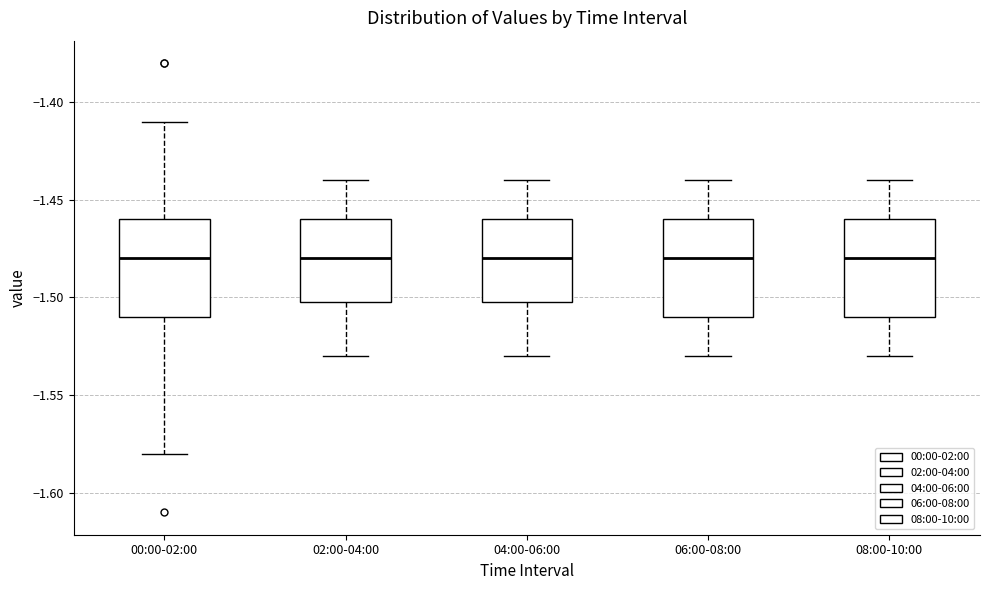

Reading left to right, read every box against the y-axis: the position of its median line, the range the box covers, and the ends of its whiskers. The values are not printed on the chart, so give them approximately, as read against the axis.

00:00-02:00: median -1.48, box -1.51 to -1.46, whiskers -1.58 to -1.41
02:00-04:00: median -1.48, box -1.50 to -1.46, whiskers -1.53 to -1.44
04:00-06:00: median -1.48, box -1.50 to -1.46, whiskers -1.53 to -1.44
06:00-08:00: median -1.48, box -1.51 to -1.46, whiskers -1.53 to -1.44
08:00-10:00: median -1.48, box -1.51 to -1.46, whiskers -1.53 to -1.44